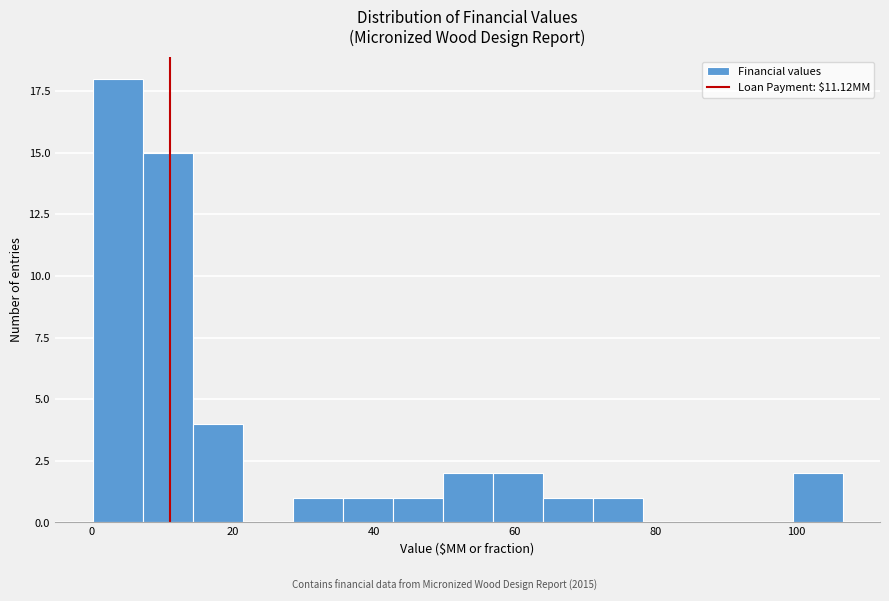

Around what value on the x-axis is the tallest bar? Give the approximate position of its centre, as read against the axis.

4